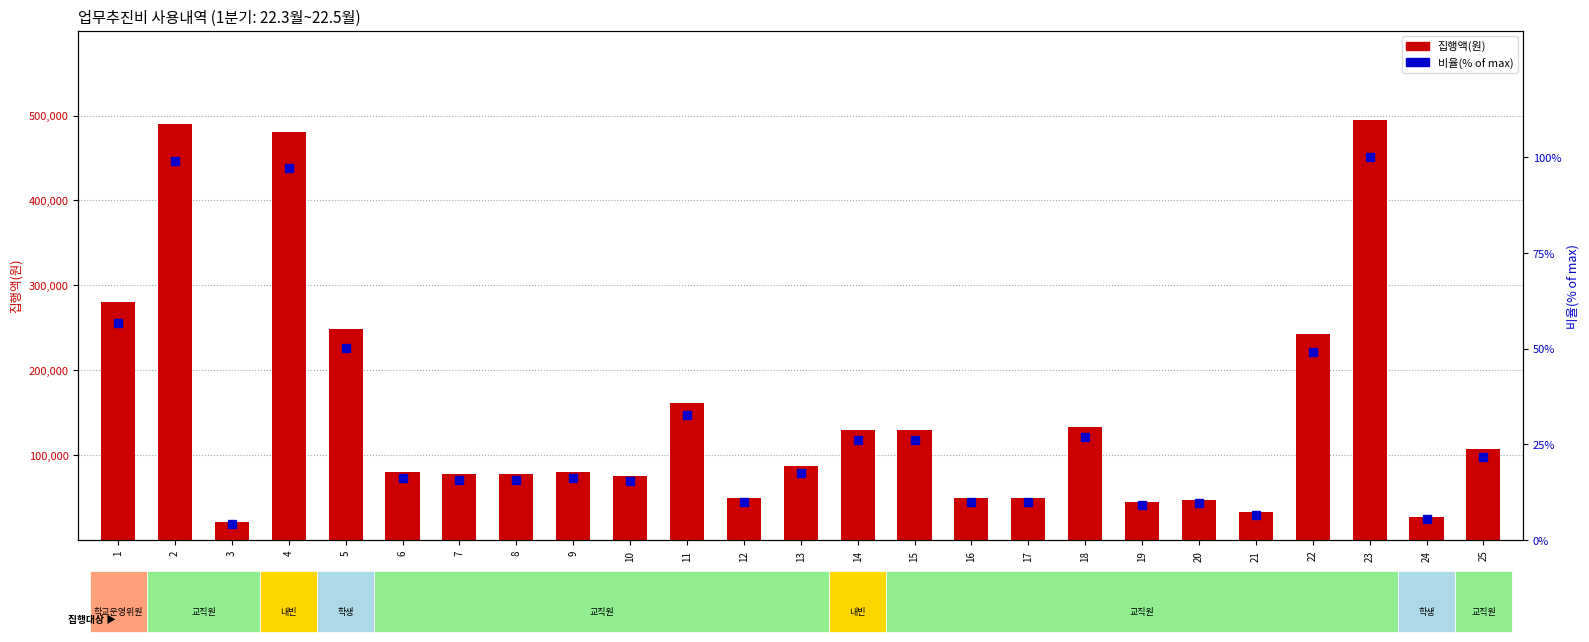

What is the difference between the maximum and second lowest values in the 비율(% of max) series?

94.6